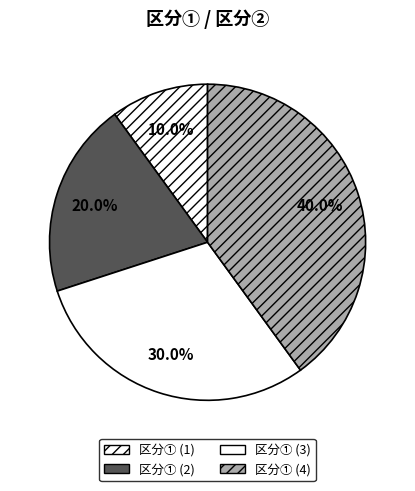

How many slices are in this pie chart?

4